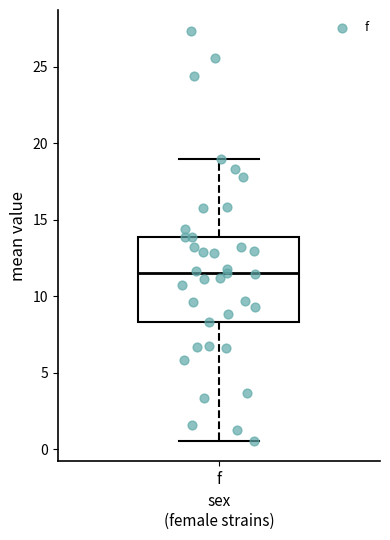

Read this box plot against the y-axis: the position of the median line, the range covered by the box, and the ends of both whiskers. The values are not printed on the chart, so give them approximately, as read against the axis.

median 11.5, box 8.5 to 14.0, whiskers 0.5 to 19.0